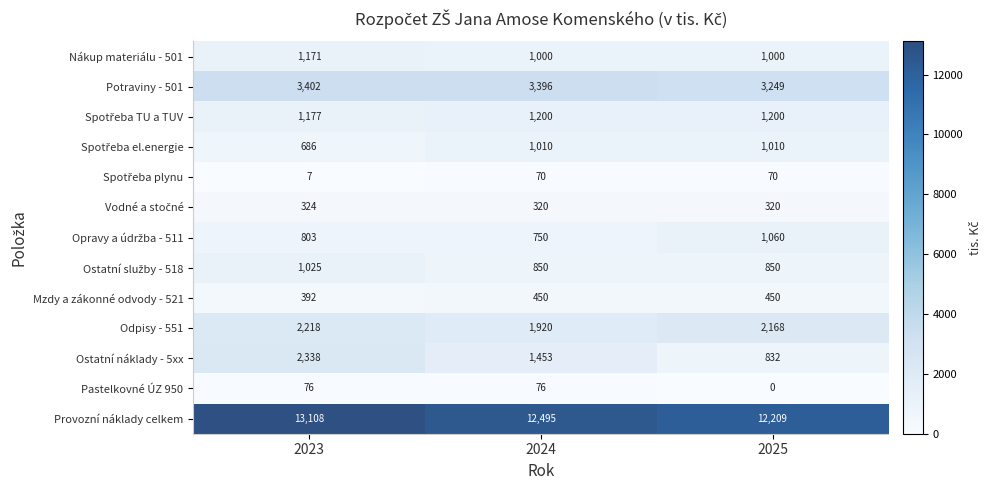

Which series has the largest range (max minus min)?

Ostatní náklady - 5xx